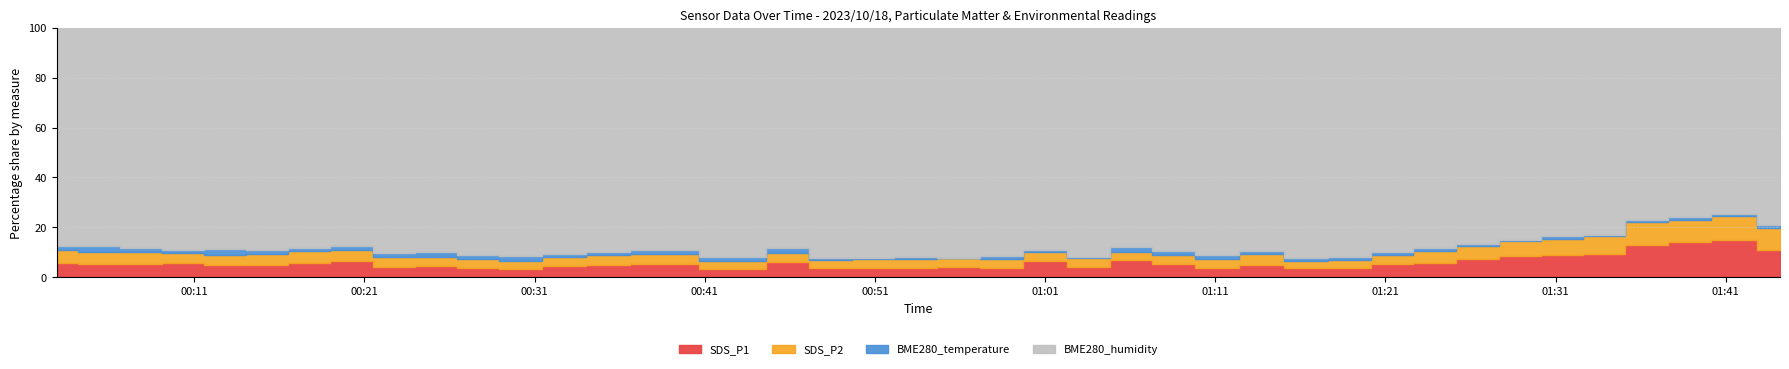

True or false: SDS_P1 and SDS_P2 cross at least once.

False